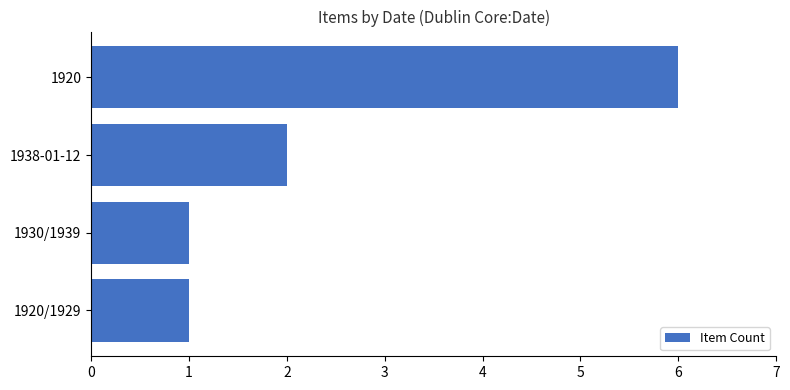

What is the sum of the values at 1938-01-12 and 1920/1929?

3